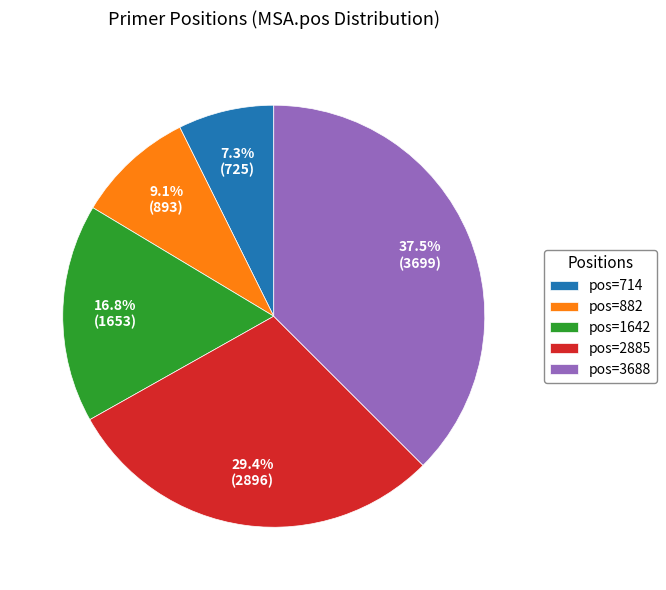

Combined, do pos=2885 and pos=882 account for over 50%?

No